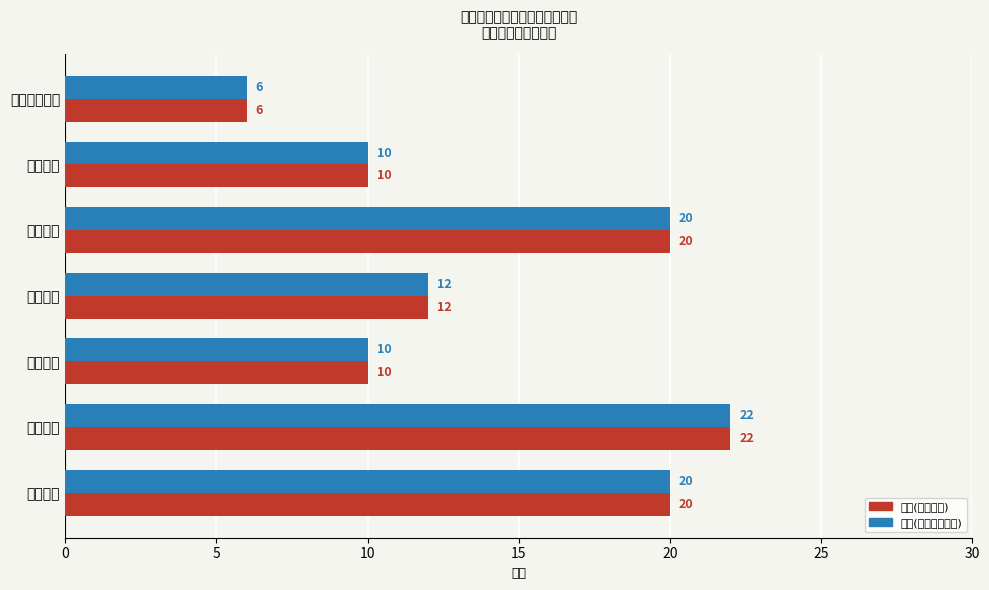

Where is 满分(三级指标合计) nearest to the value 14?

预算管理